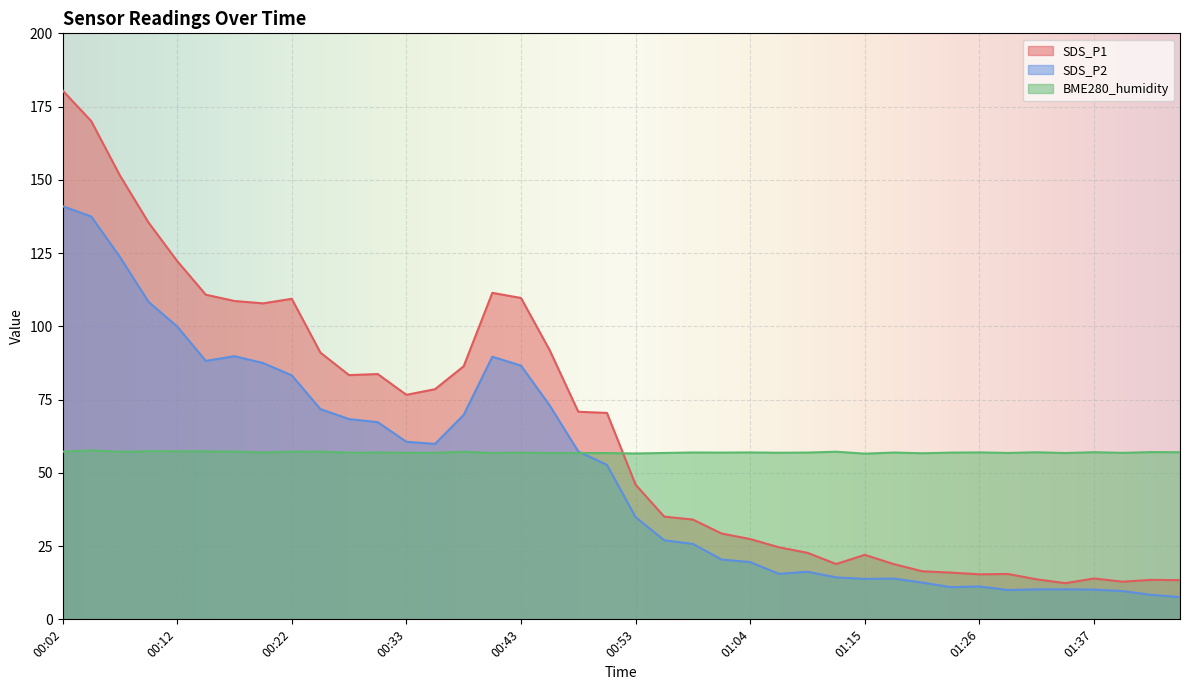

What is the difference between the highest and lowest values at 00:35?

21.7